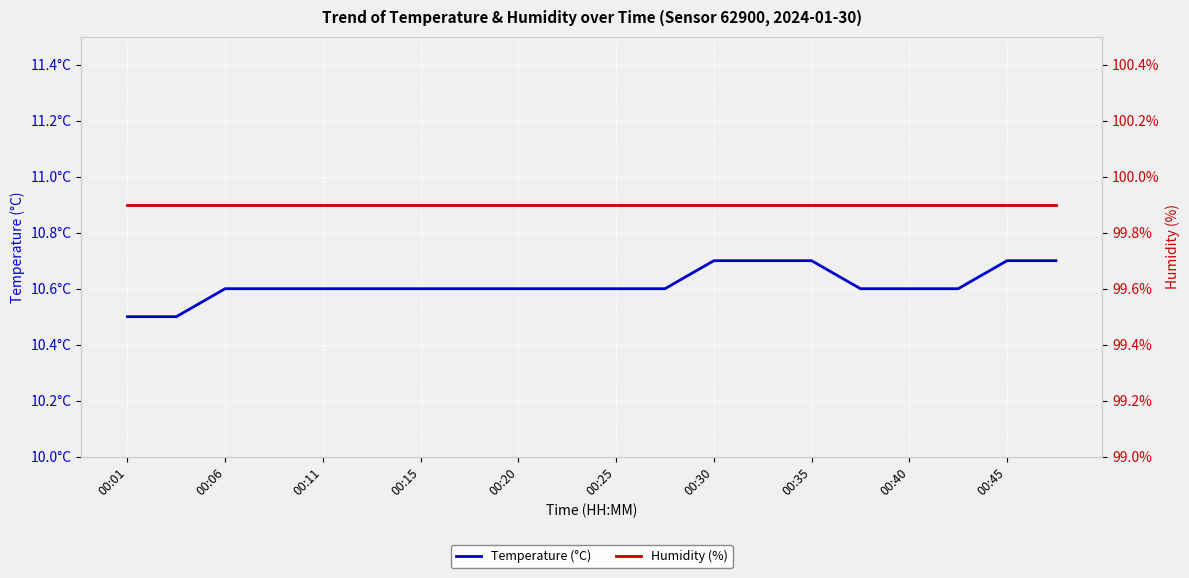

Reading left to right, extract all data points from this chart.

Temperature (°C): 10.5	10.5	10.6	10.6	10.6	10.6	10.6	10.6	10.6	10.6	10.6	10.6	10.7	10.7	10.7	10.6	10.6	10.6	10.7	10.7
Humidity (%): 99.9	99.9	99.9	99.9	99.9	99.9	99.9	99.9	99.9	99.9	99.9	99.9	99.9	99.9	99.9	99.9	99.9	99.9	99.9	99.9